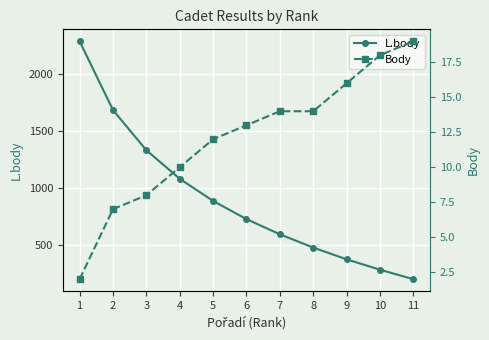

List the series in order of their peak value, highest first.

L.body, Body